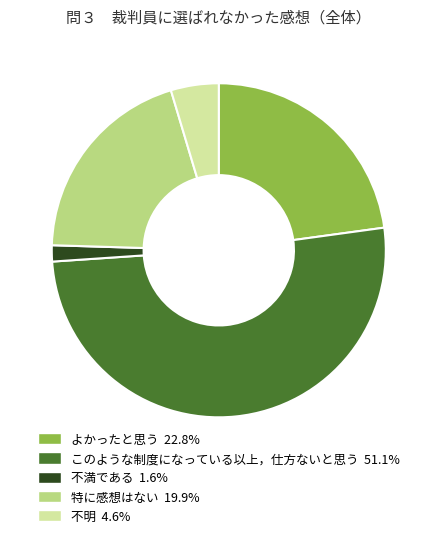

Does 特に感想はない account for over 50% of the chart?

No